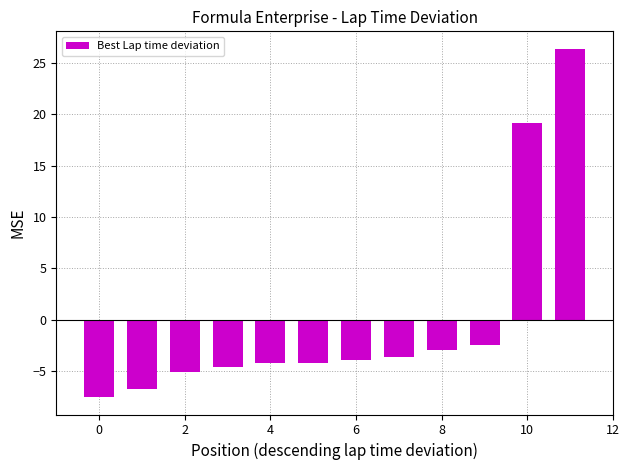

Reading left to right, what are all the values shown in this chart?

-7.6	-6.8	-5.1	-4.6	-4.2	-4.2	-4.0	-3.6	-3.0	-2.5	19.2	26.4